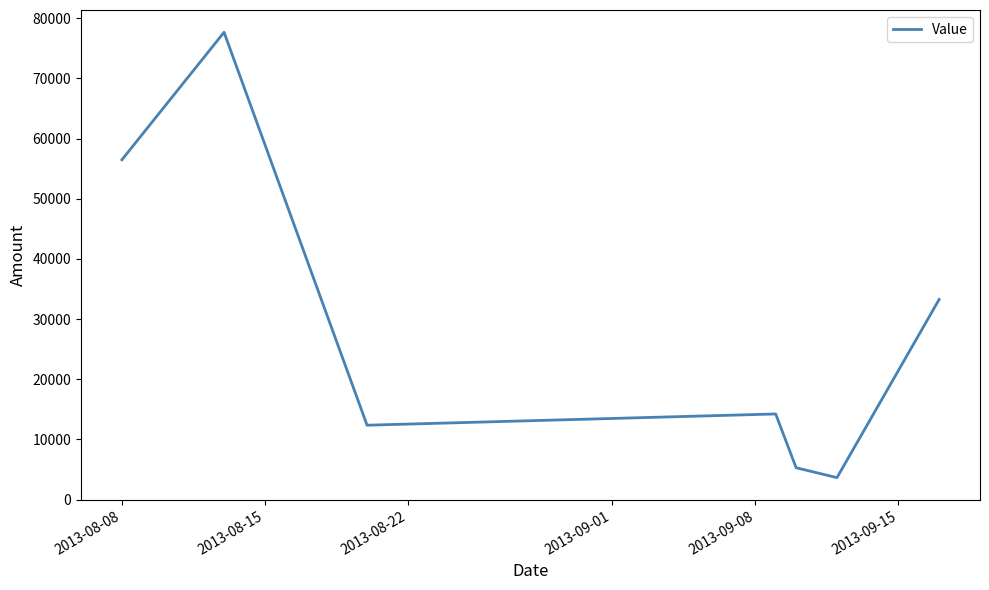

True or false: there are more than 2 points higher than both neighbors.

False